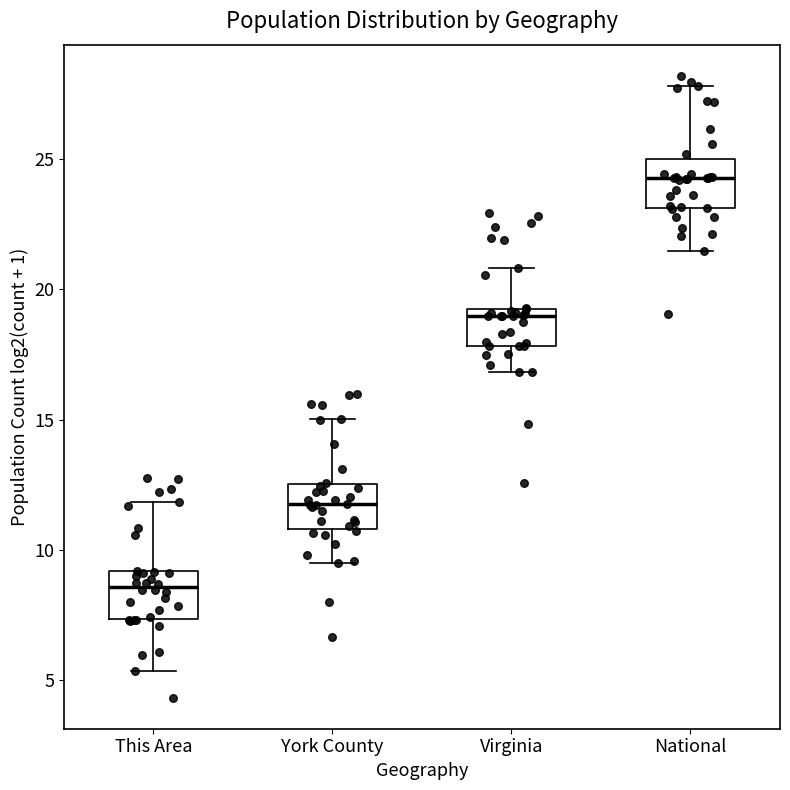

Where does the upper whisker of the box for Virginia end on the y-axis? The values are not printed on the chart, so give them approximately, as read against the axis.

21.0